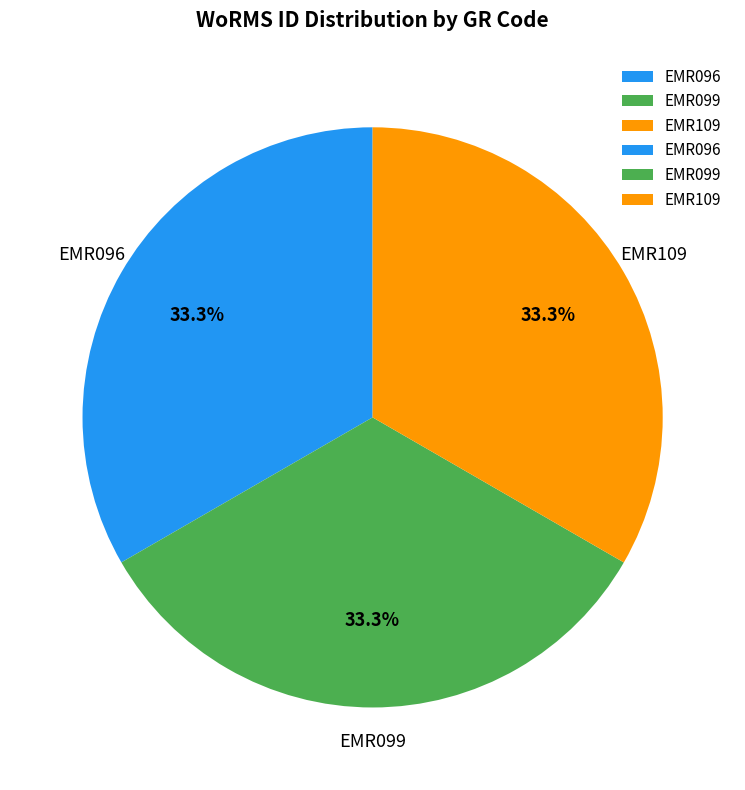

Is there a majority slice in this chart?

No